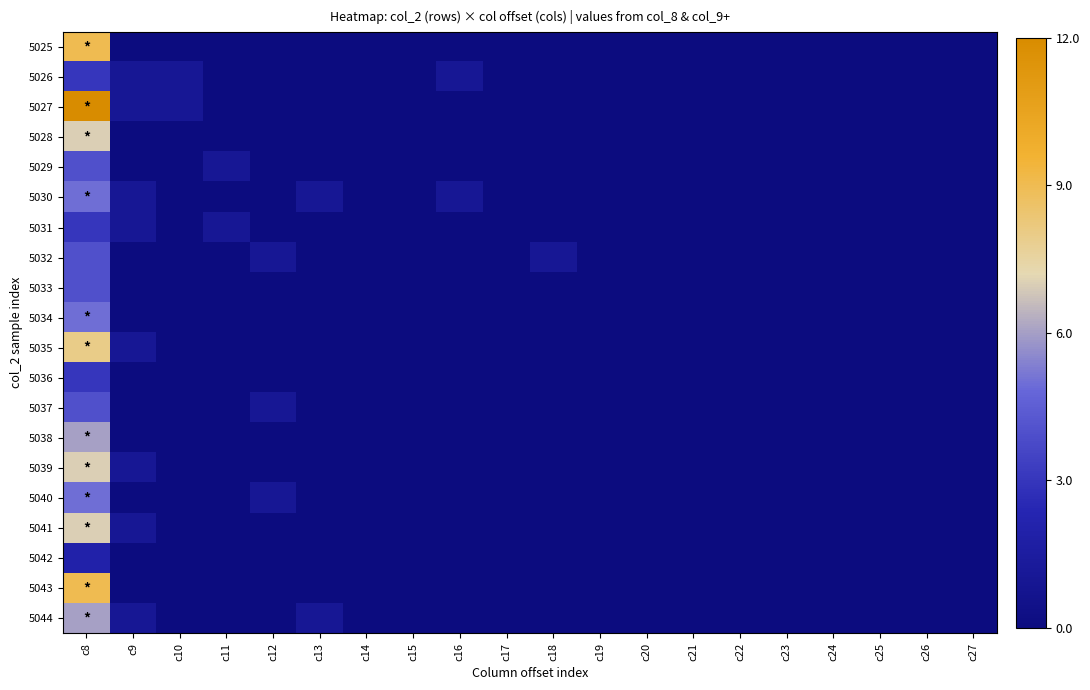

At how many categories does at least one series exceed 2?

1